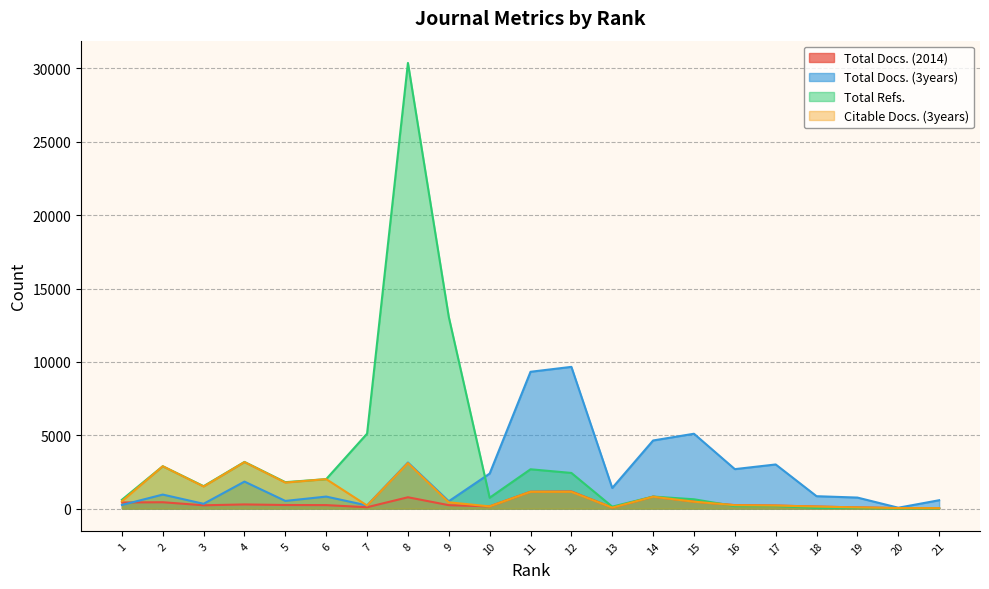

How many values in the Total Docs. (2014) series exceed 239?

9